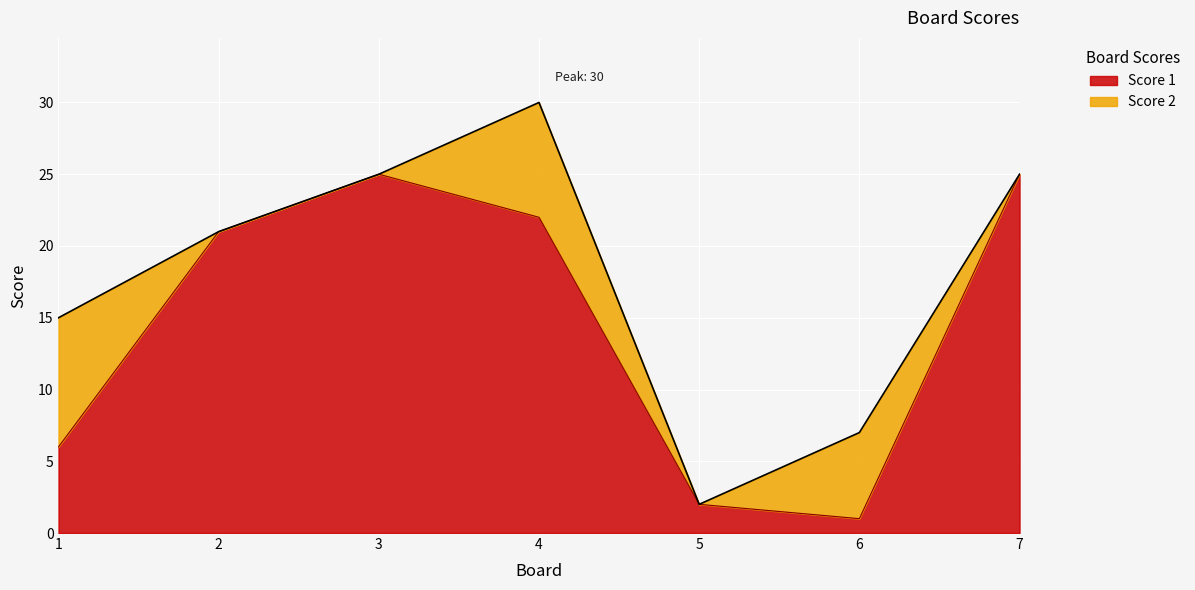

Rank the categories by value from lowest to highest.

6, 5, 1, 2, 4, 3, 7